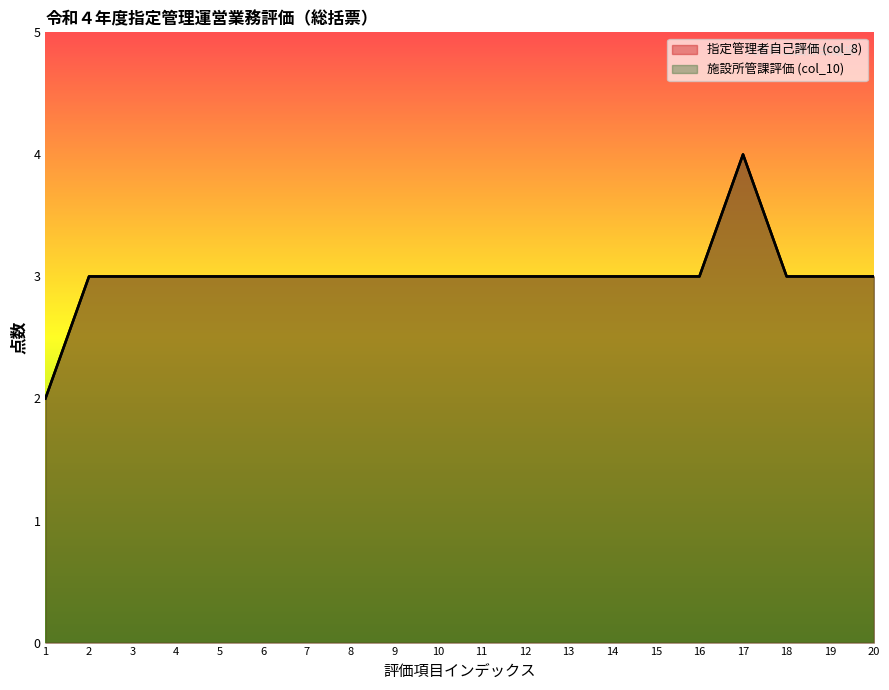

The chart shows a value of 3 at 4. True or false?

True